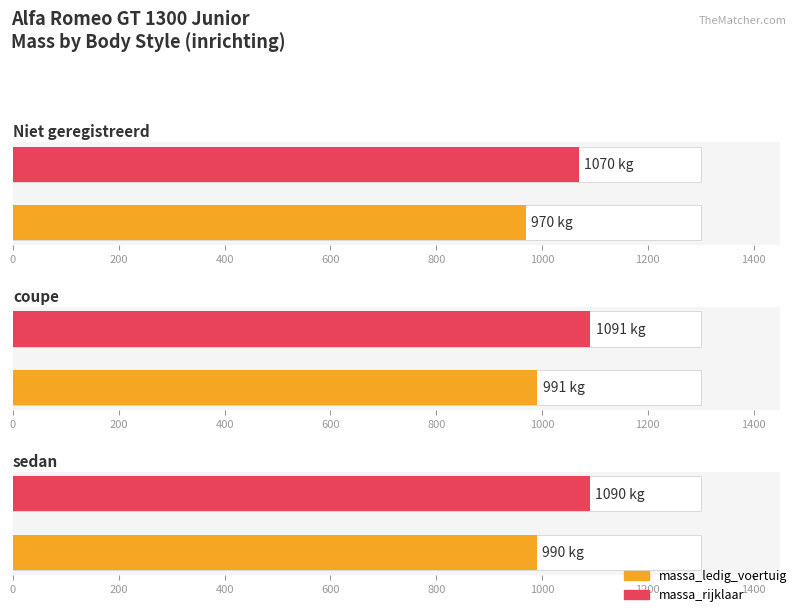

How many bars are there in each group?

2